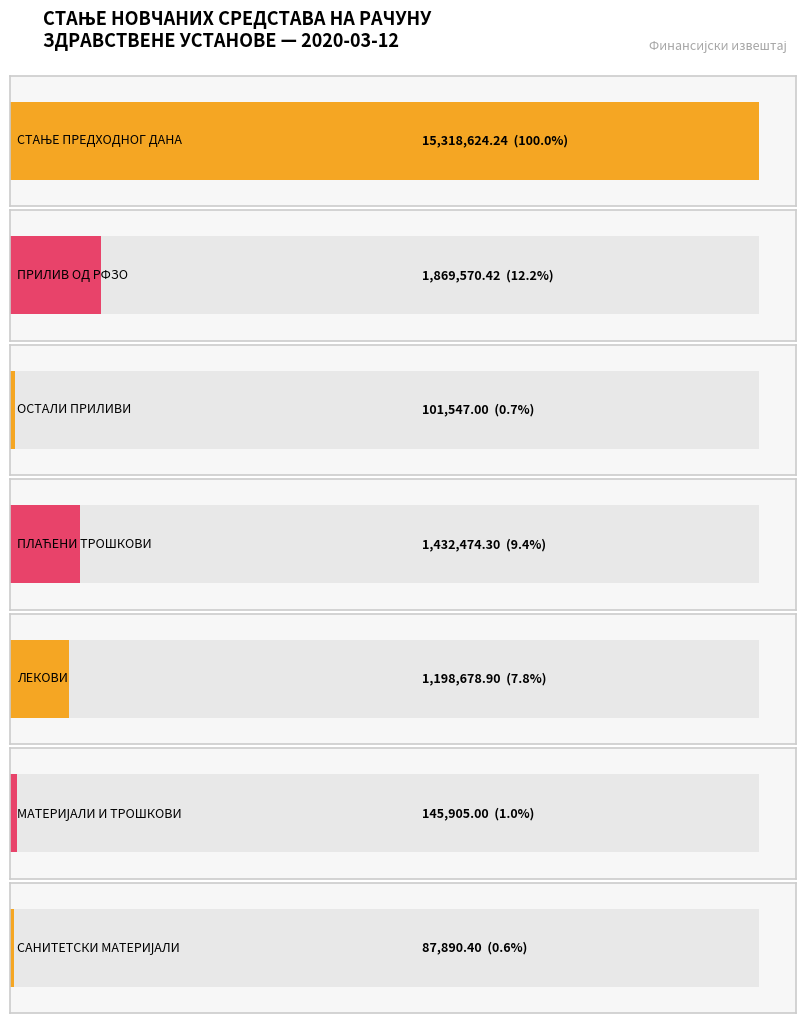

What is the average value?

2879241.5